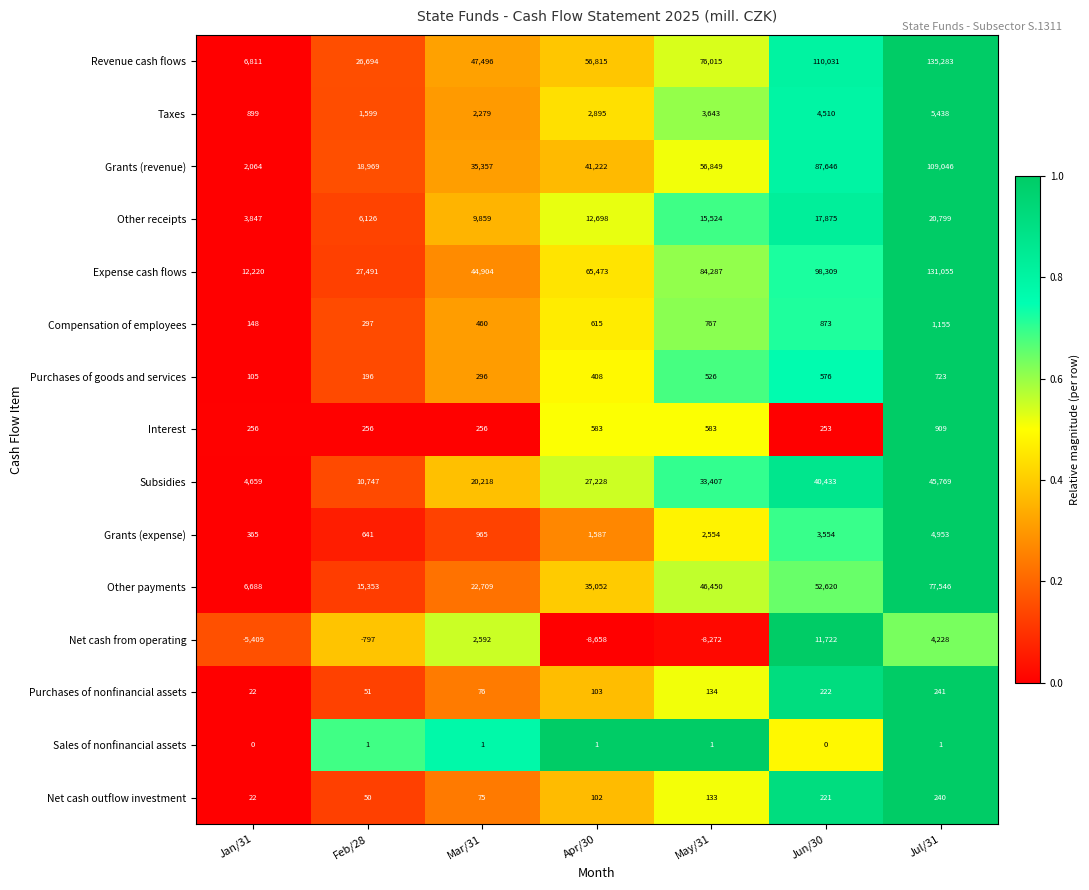

Where is Taxes nearest to the value 3168?

Apr/30